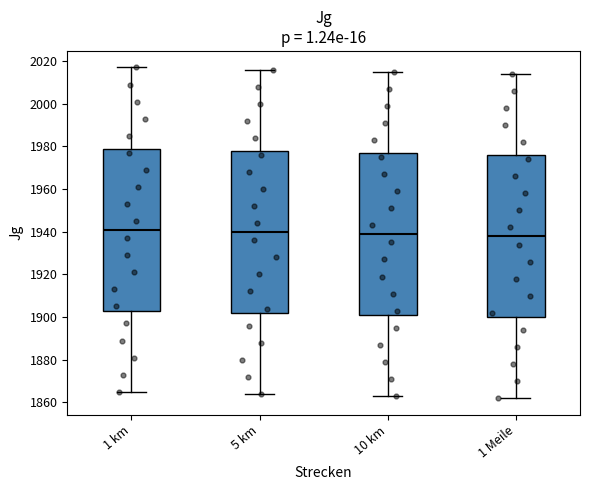

Reading left to right, transcribe this box plot: for each box, give where its median line is, the range the box spans, and where its two whiskers end, as read against the y-axis. The values are not printed on the chart, so give them approximately, as read against the axis.

1 km: median 1942, box 1904 to 1980, whiskers 1866 to 2018
5 km: median 1940, box 1902 to 1978, whiskers 1864 to 2016
10 km: median 1940, box 1902 to 1978, whiskers 1864 to 2016
1 Meile: median 1938, box 1900 to 1976, whiskers 1862 to 2014